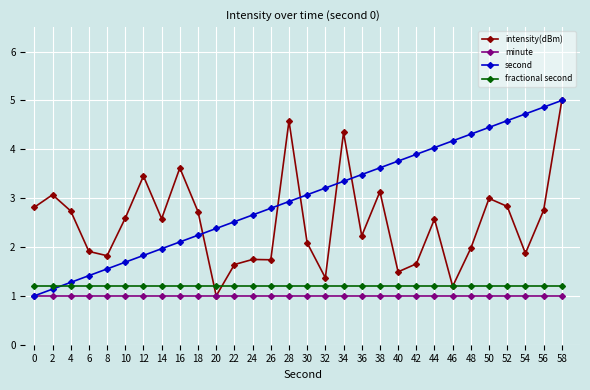

Is the value of intensity(dBm) at 32 greater than the value of fractional second at 56?

Yes